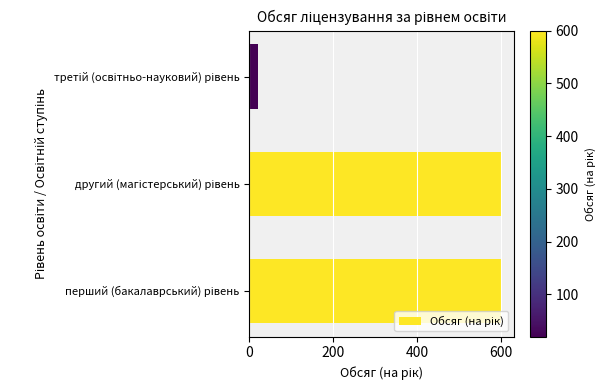

What is the average value?

407